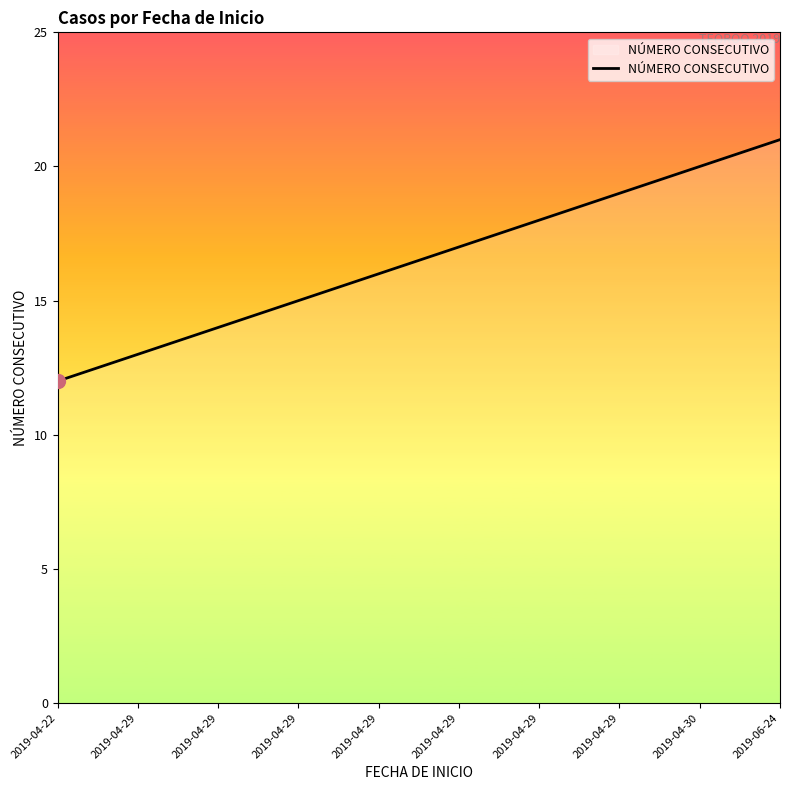

How many lines are shown in the chart?

1